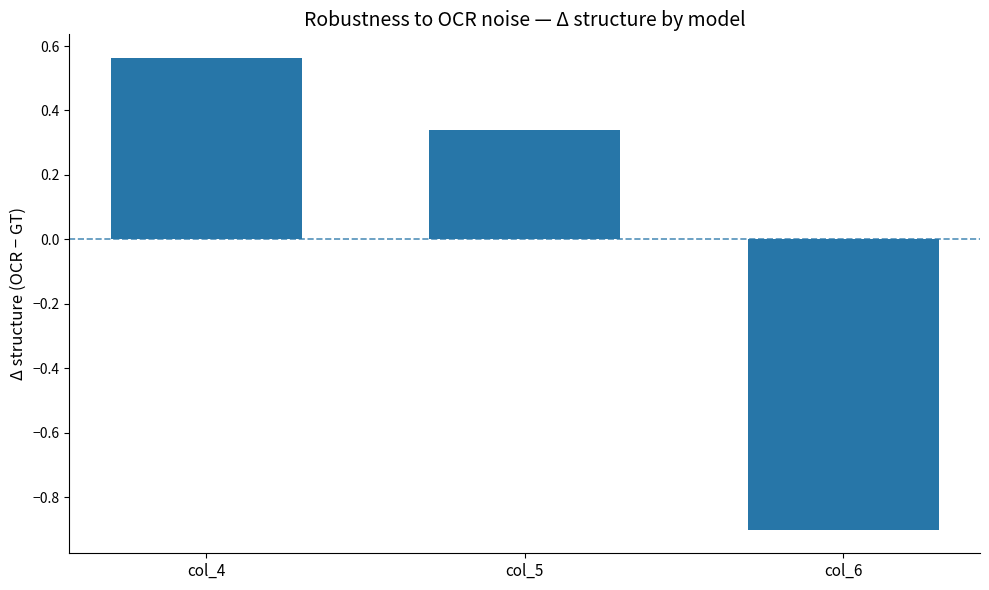

List the labels in order of value, largest first.

col_4, col_5, col_6